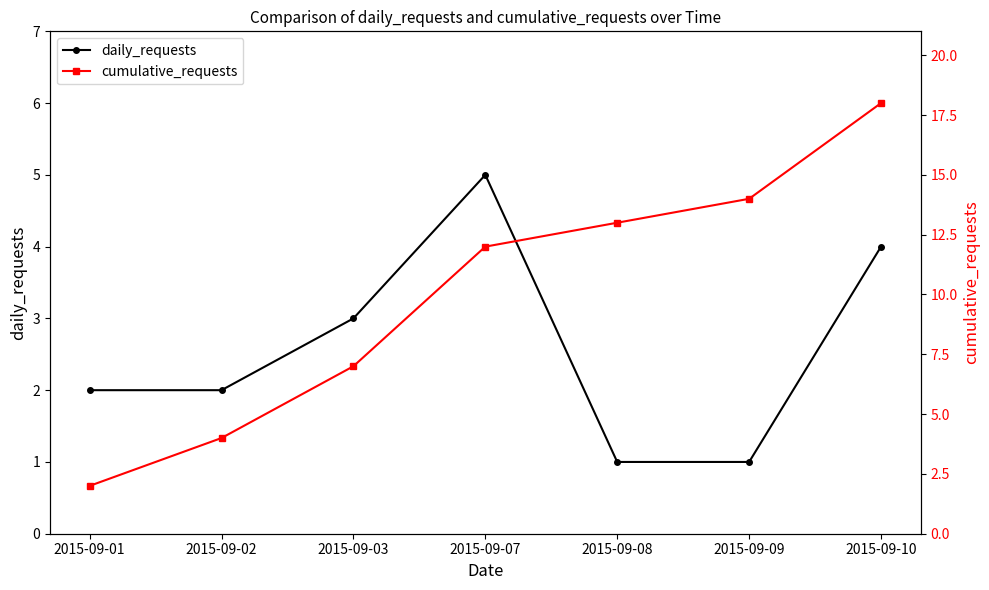

Is it true that cumulative_requests equals 25 at 2015-09-10?

False